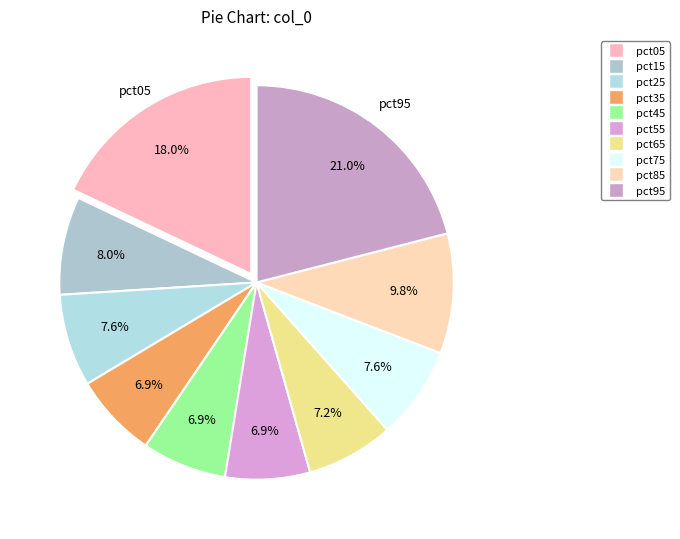

To the nearest percent, what is the difference between the pct15 and pct65 slice percentages?

1%